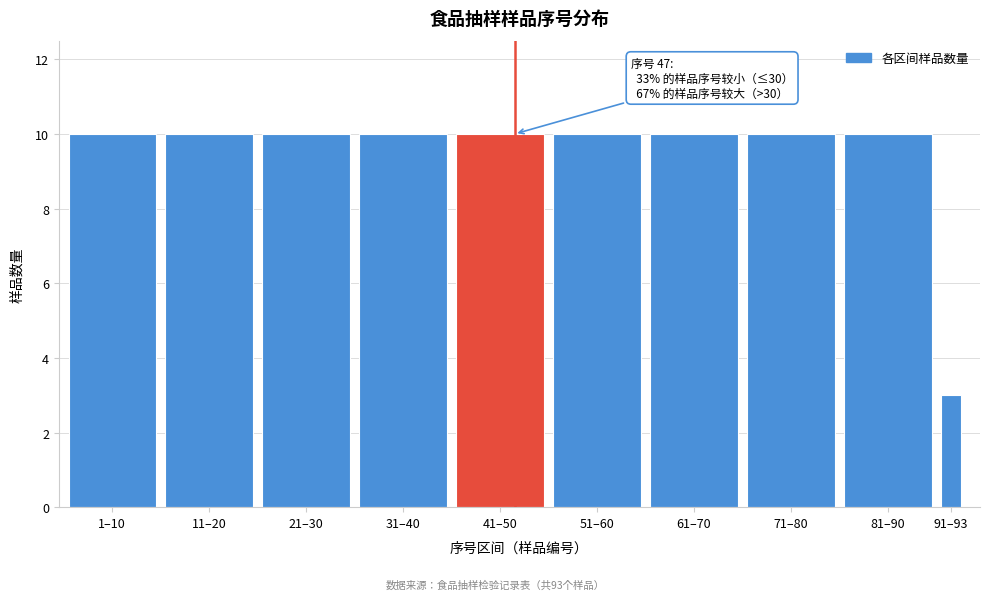

Reading right to left, transcribe all the data shown in this chart.

3	10	10	10	10	10	10	10	10	10